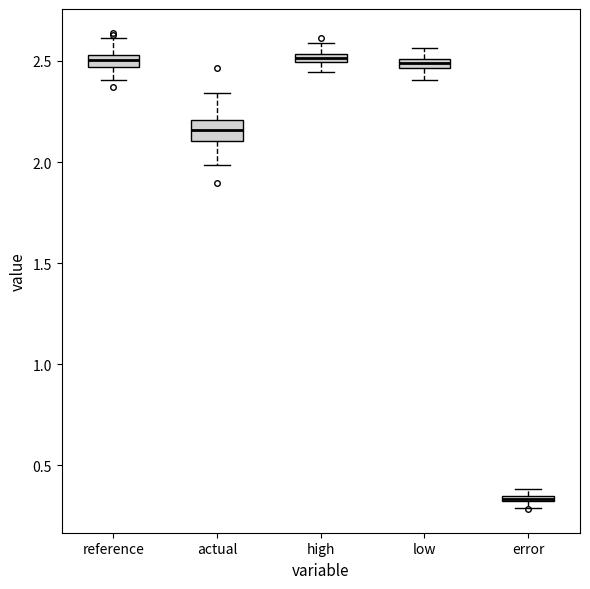

Where does the upper whisker of the box for low end on the y-axis? The values are not printed on the chart, so give them approximately, as read against the axis.

2.55